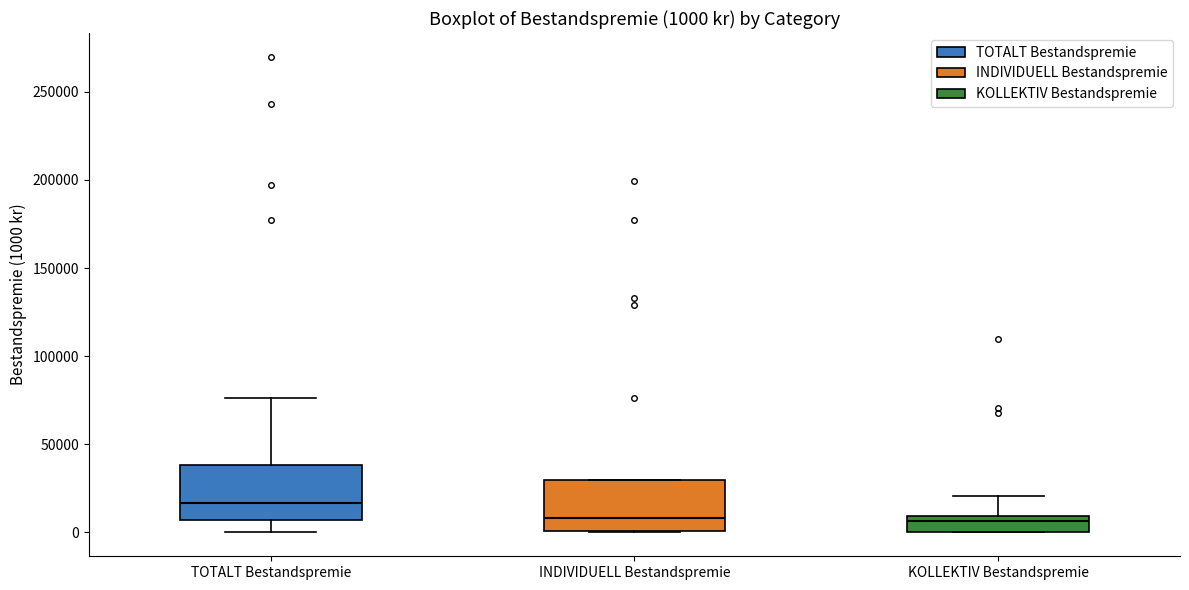

Which box has the highest median line?

TOTALT Bestandspremie